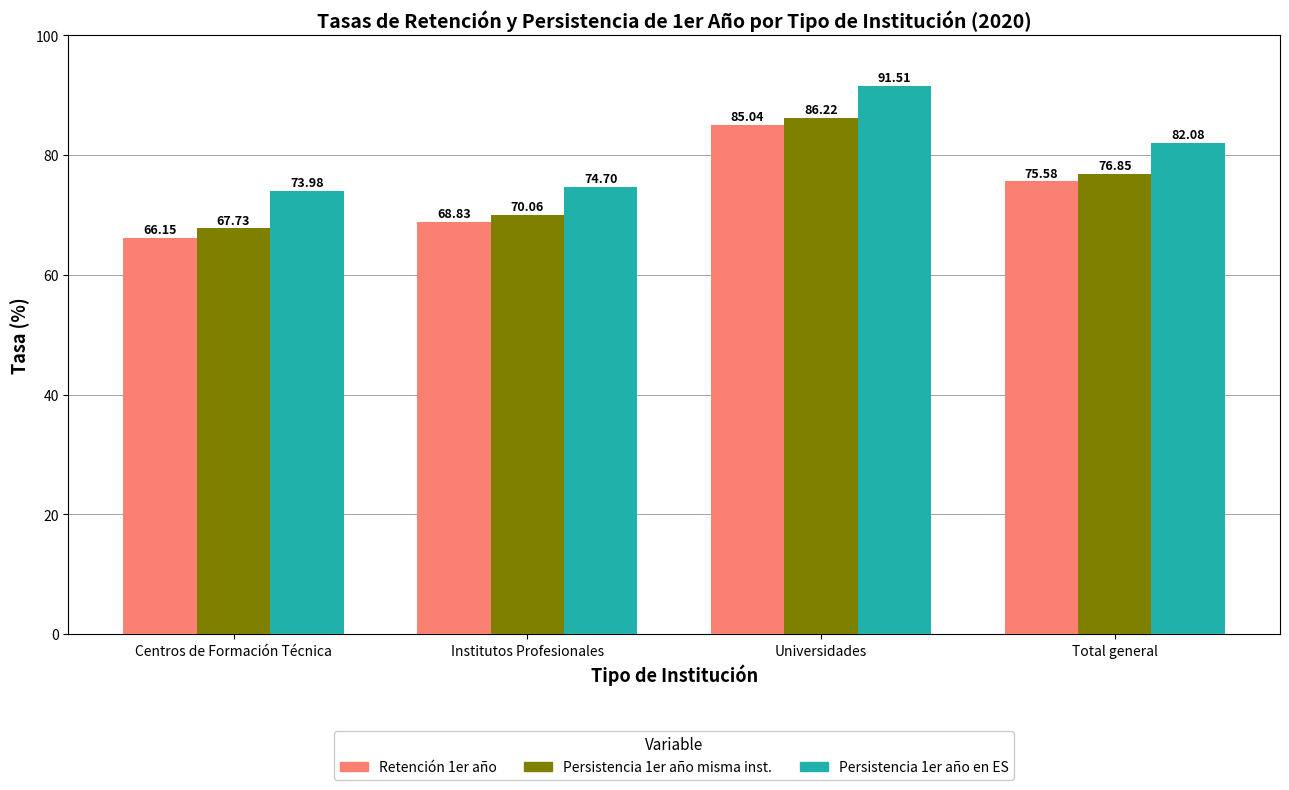

List the series in order of their peak value, lowest first.

Retención 1er año, Persistencia 1er año misma inst., Persistencia 1er año en ES